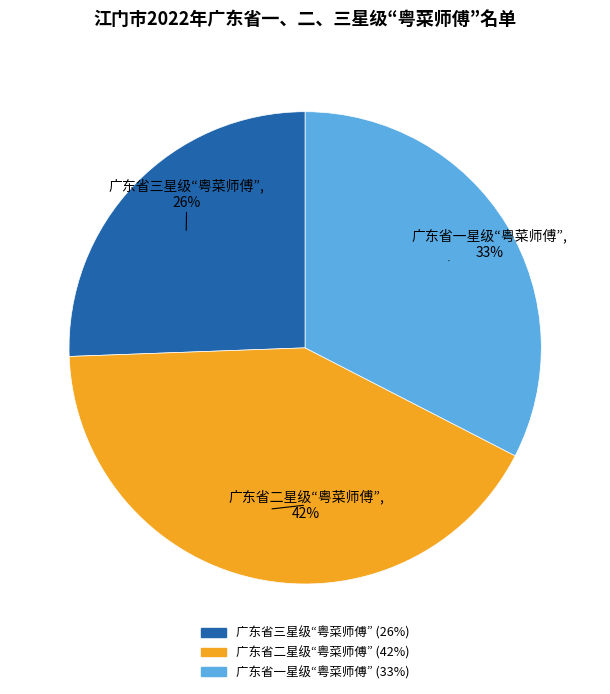

Does 广东省三星级“粤菜师傅” represent more than half of the total?

No